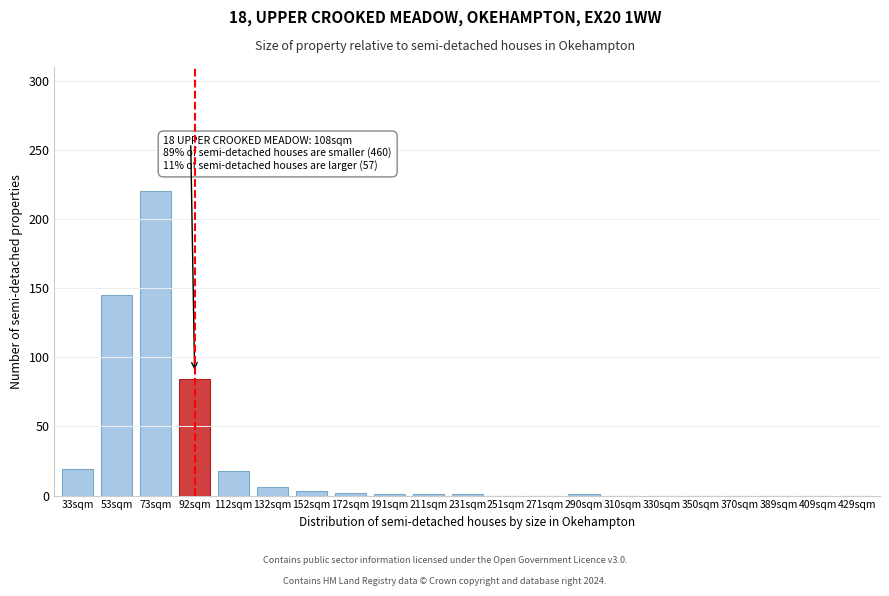

Is it true that the value at 370sqm is 98?

False